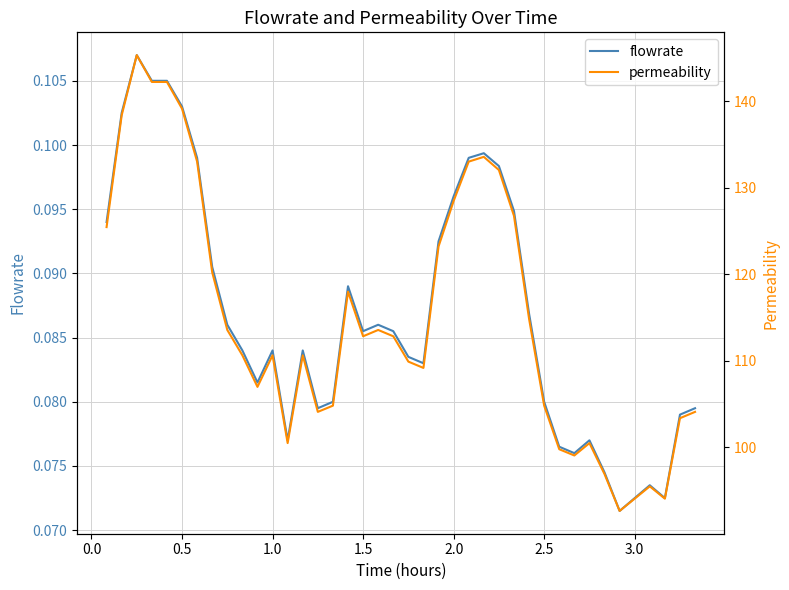

List the series in order of their peak value, highest first.

permeability, flowrate